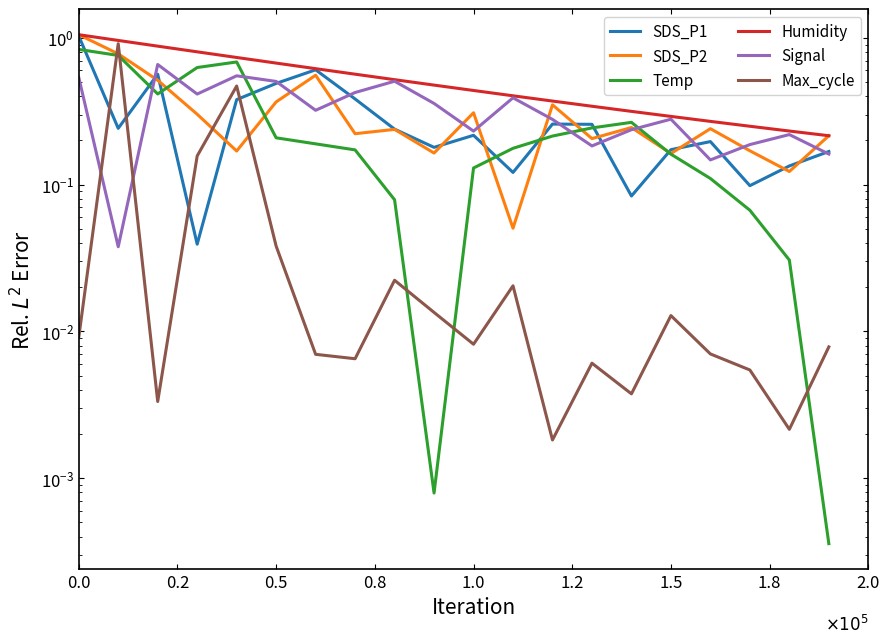

What is the sum of all Temp values?

5.4